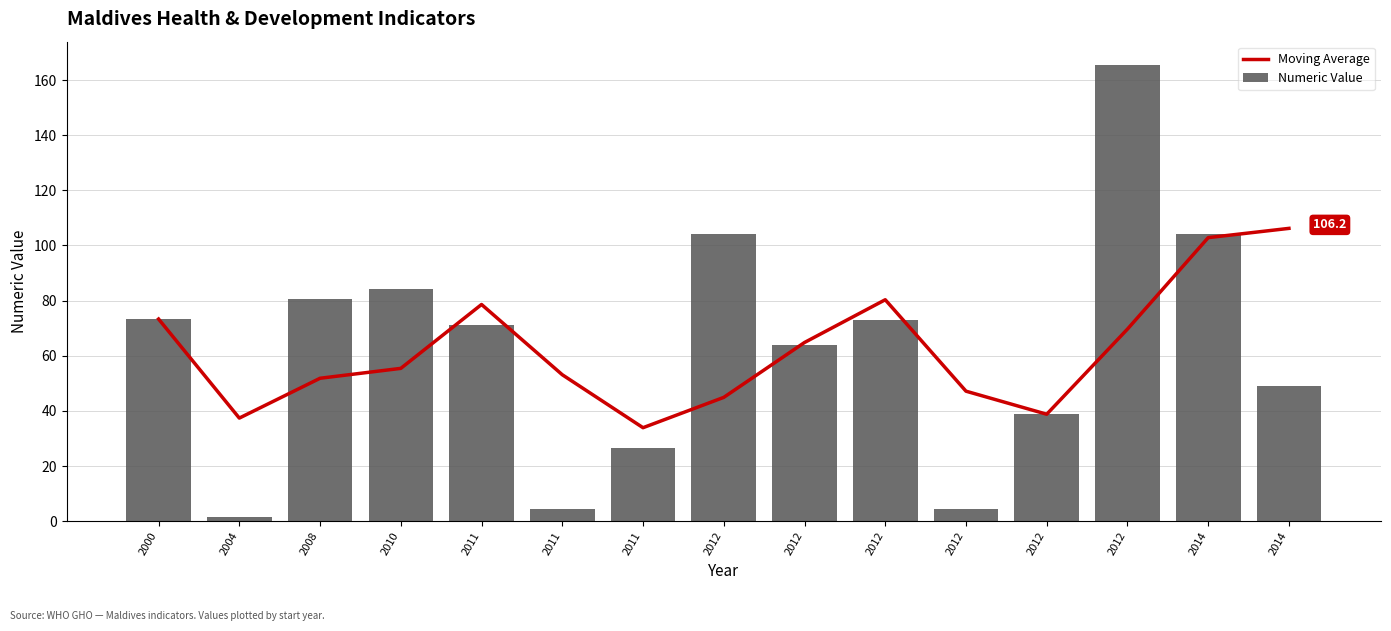

What is the average value of the Moving Average series?

62.6